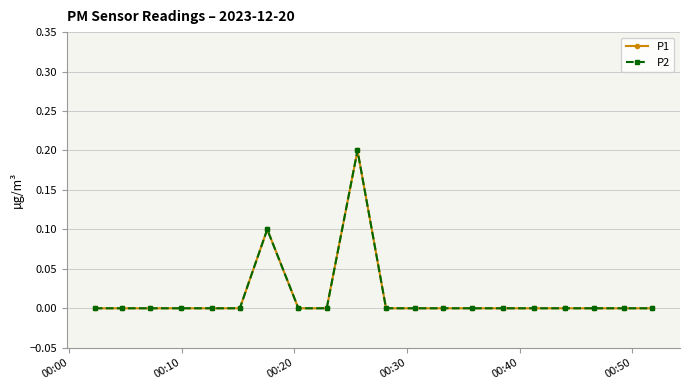

Is this an area chart (filled region under the line)?

No